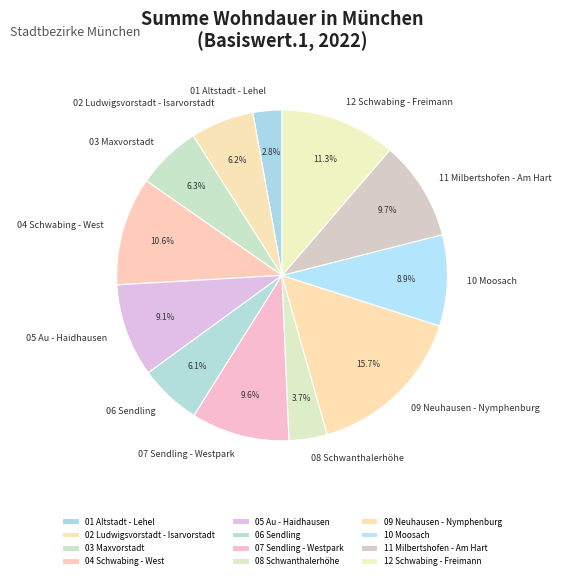

Which has a higher value, 10 Moosach or 11 Milbertshofen - Am Hart?

11 Milbertshofen - Am Hart